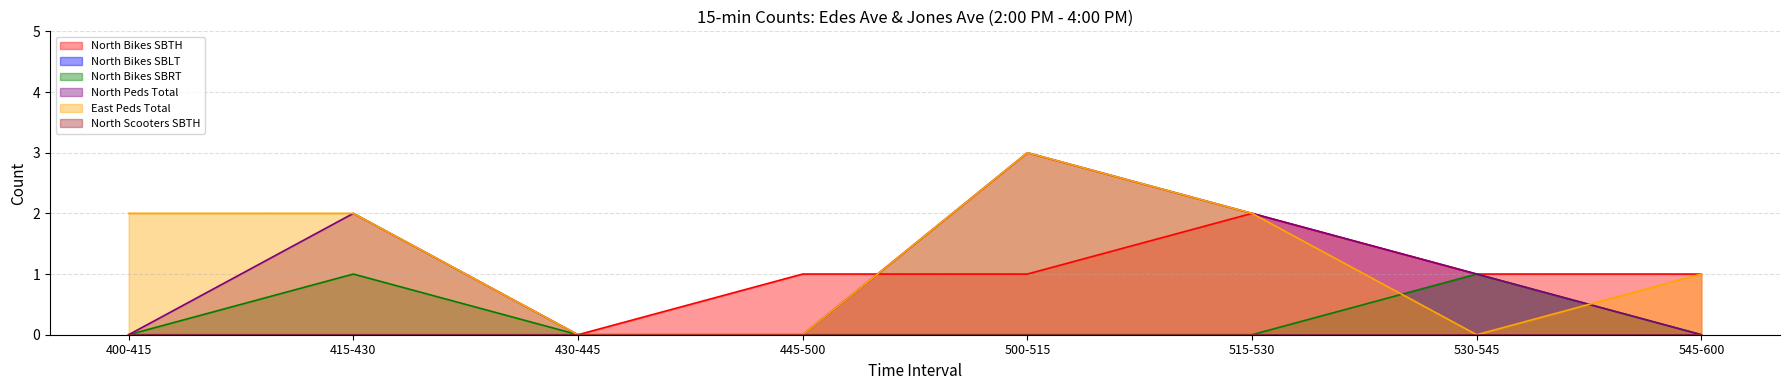

What is the difference between the highest and lowest values at 530-545?

1